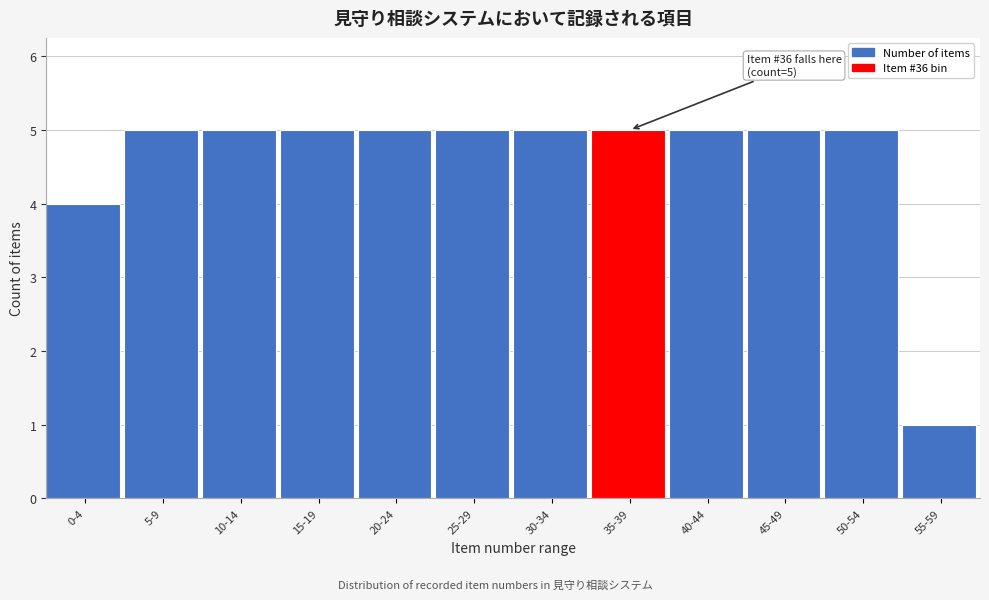

Reading left to right, extract all data points from this chart.

0-4=4	5-9=5	10-14=5	15-19=5	20-24=5	25-29=5	30-34=5	35-39=5	40-44=5	45-49=5	50-54=5	55-59=1